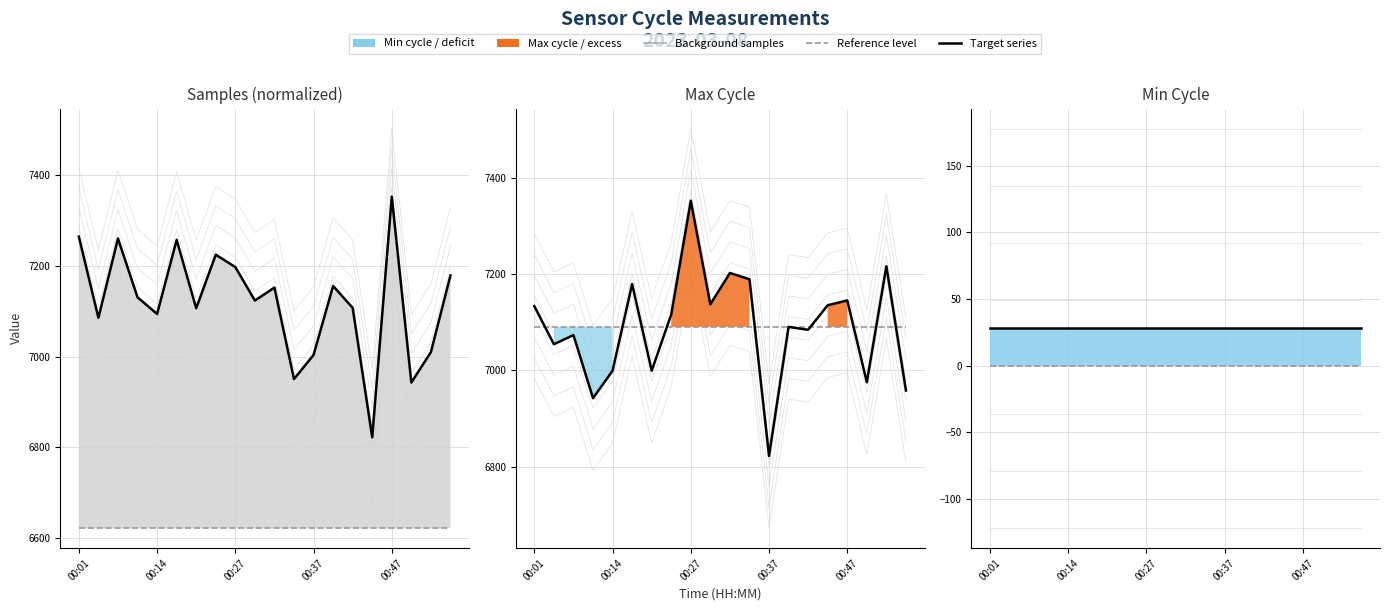

Rank the categories by Samples (normalized) value from lowest to highest.

15, 17, 11, 12, 18, 00:14, 00:47, 6, 14, 9, 00:37, 10, 13, 19, 8, 7, 5, 00:27, 00:01, 16